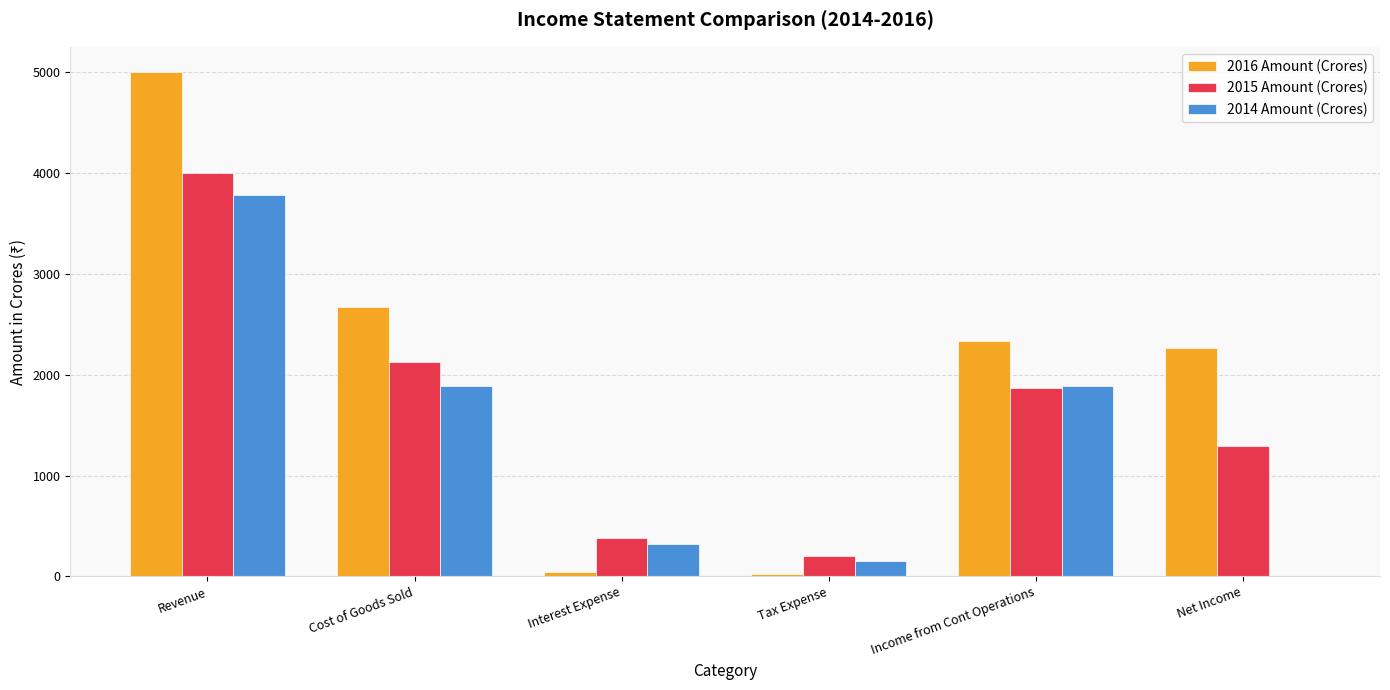

Are the bars horizontal?

No